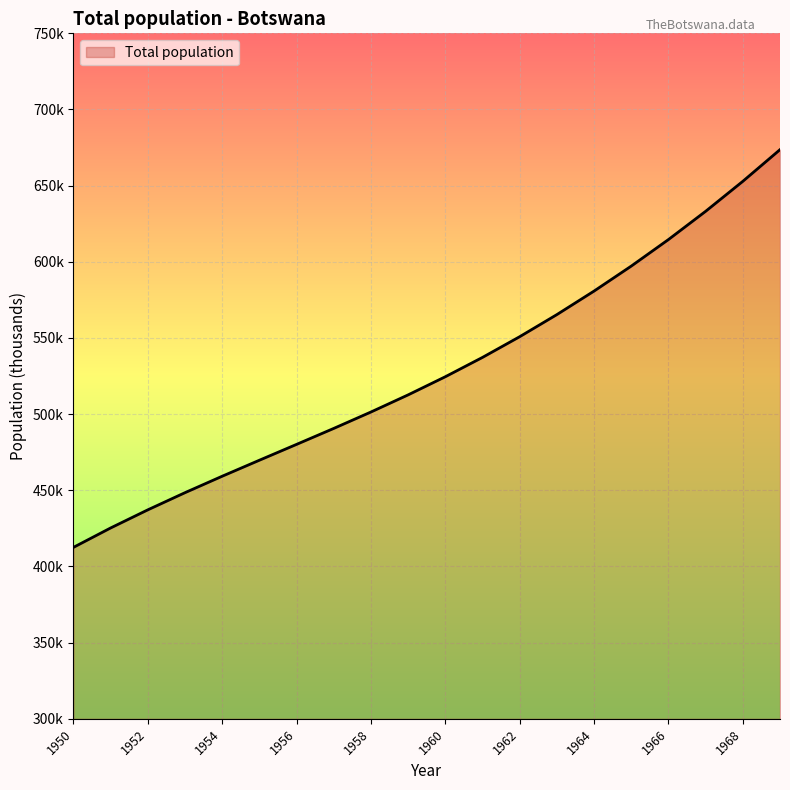

What is the difference between the maximum and second lowest values?

248.4